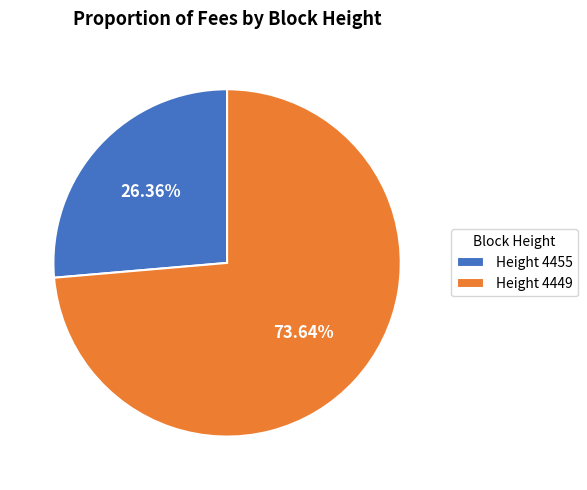

Rank the categories by value from lowest to highest.

Height 4455, Height 4449